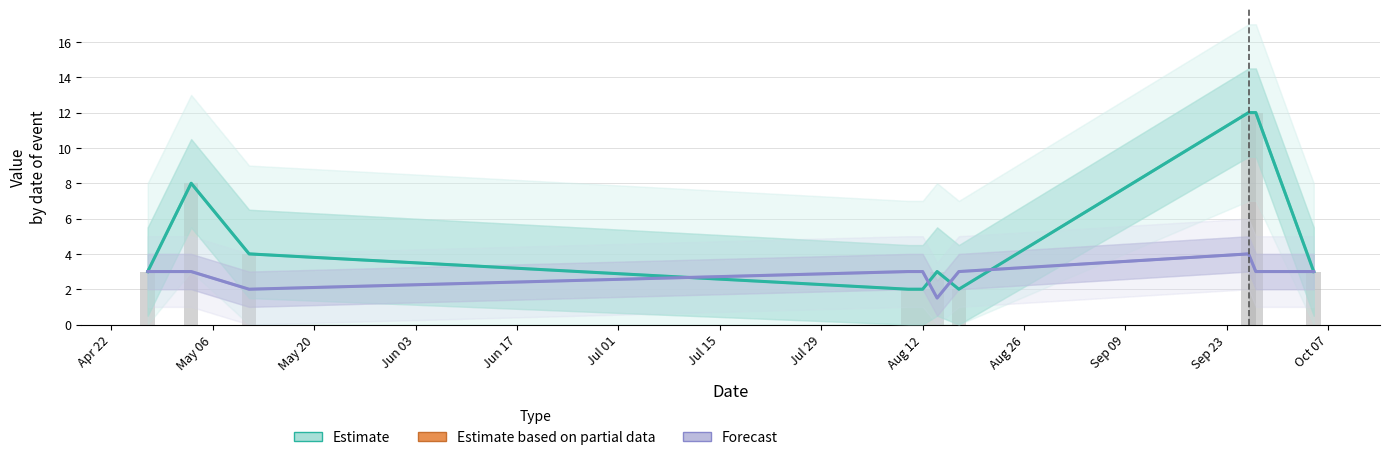

What is the total value across all series at Jun 03?

7.0